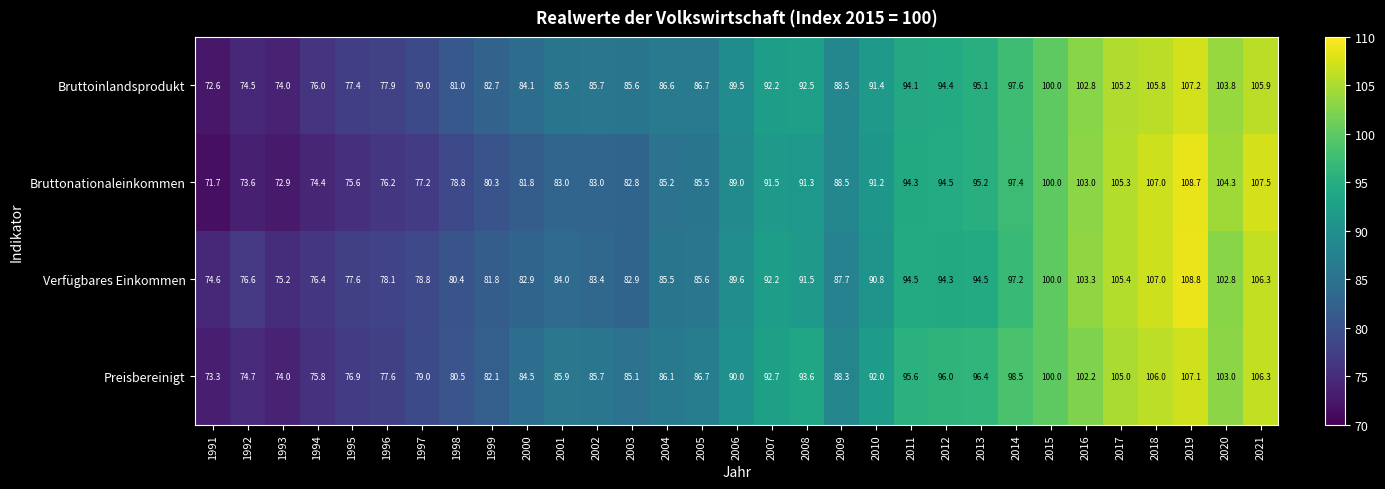

What is the difference between the second highest and minimum values in the Bruttonationaleinkommen series?

35.8